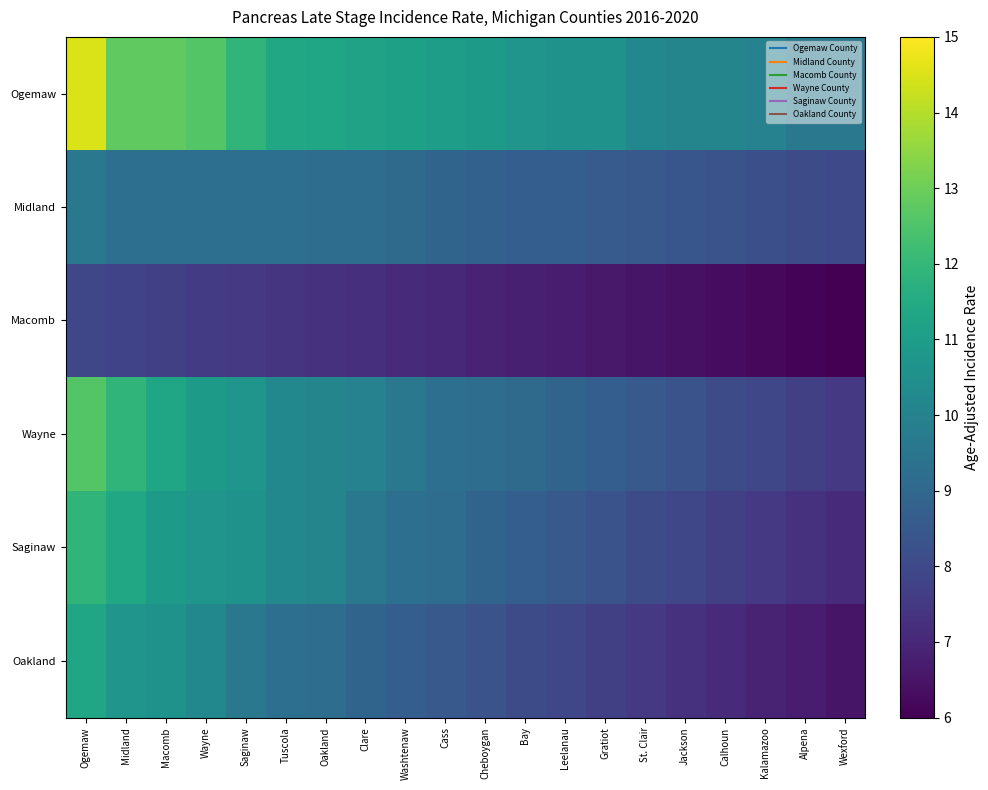

Reading left to right, transcribe all the data shown in this chart.

Ogemaw: Ogemaw=14.5	Midland=12.8	Macomb=12.8	Wayne=12.6	Saginaw=11.9	Tuscola=11.4	Oakland=11.3	Clare=11.2	Washtenaw=11.1	Cass=11.0	Cheboygan=10.9	Bay=10.7	Leelanau=10.6	Gratiot=10.6	St. Clair=10.2	Jackson=10.1	Calhoun=10.1	Kalamazoo=10.0	Alpena=9.6	Wexford=9.6
Midland: Ogemaw=9.6	Midland=9.3	Macomb=9.3	Wayne=9.3	Saginaw=9.3	Tuscola=9.3	Oakland=9.2	Clare=9.2	Washtenaw=9.1	Cass=8.9	Cheboygan=8.8	Bay=8.7	Leelanau=8.7	Gratiot=8.6	St. Clair=8.5	Jackson=8.4	Calhoun=8.3	Kalamazoo=8.2	Alpena=8.1	Wexford=8.0
Macomb: Ogemaw=7.9	Midland=7.8	Macomb=7.7	Wayne=7.6	Saginaw=7.5	Tuscola=7.4	Oakland=7.3	Clare=7.2	Washtenaw=7.1	Cass=7.0	Cheboygan=6.9	Bay=6.8	Leelanau=6.7	Gratiot=6.6	St. Clair=6.5	Jackson=6.4	Calhoun=6.3	Kalamazoo=6.2	Alpena=6.1	Wexford=6.0
Wayne: Ogemaw=12.6	Midland=11.9	Macomb=11.3	Wayne=10.9	Saginaw=10.7	Tuscola=10.2	Oakland=10.1	Clare=10.0	Washtenaw=9.6	Cass=9.3	Cheboygan=9.2	Bay=9.1	Leelanau=8.9	Gratiot=8.7	St. Clair=8.5	Jackson=8.3	Calhoun=8.1	Kalamazoo=7.9	Alpena=7.7	Wexford=7.5
Saginaw: Ogemaw=11.9	Midland=11.4	Macomb=10.9	Wayne=10.7	Saginaw=10.6	Tuscola=10.2	Oakland=10.1	Clare=9.6	Washtenaw=9.3	Cass=9.2	Cheboygan=8.9	Bay=8.7	Leelanau=8.5	Gratiot=8.3	St. Clair=8.1	Jackson=7.9	Calhoun=7.7	Kalamazoo=7.5	Alpena=7.3	Wexford=7.1
Oakland: Ogemaw=11.3	Midland=10.7	Macomb=10.6	Wayne=10.2	Saginaw=9.6	Tuscola=9.3	Oakland=9.2	Clare=8.9	Washtenaw=8.7	Cass=8.5	Cheboygan=8.3	Bay=8.1	Leelanau=7.9	Gratiot=7.7	St. Clair=7.5	Jackson=7.3	Calhoun=7.1	Kalamazoo=6.9	Alpena=6.7	Wexford=6.5